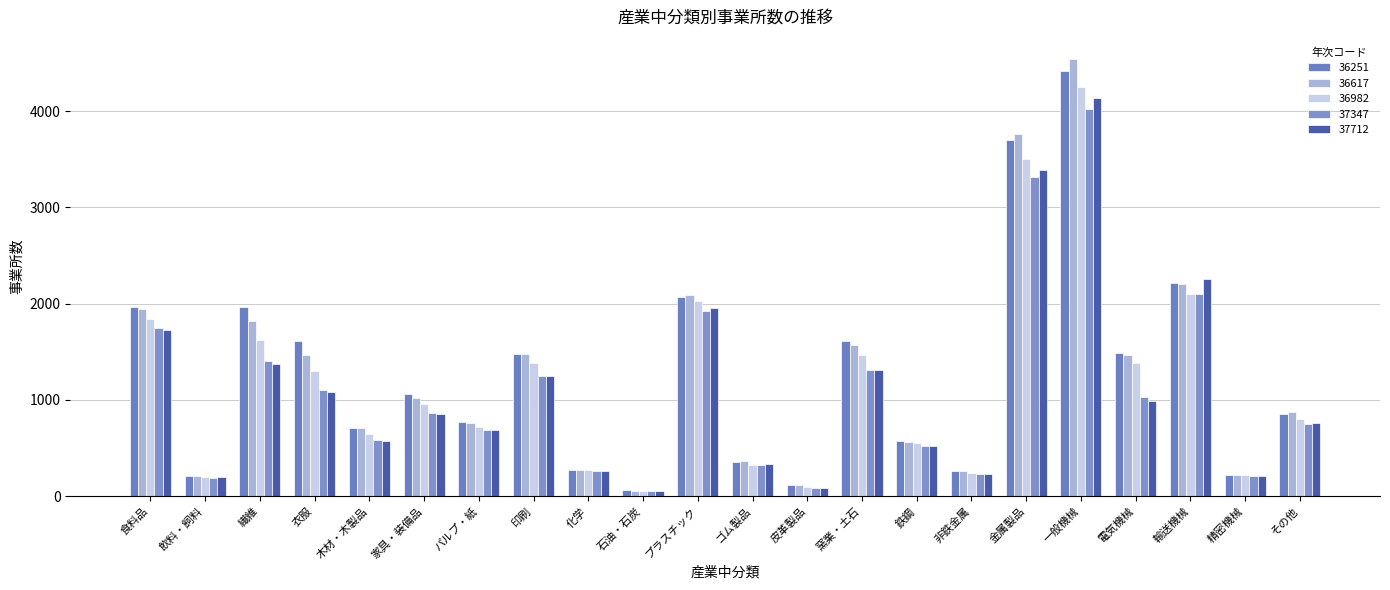

What is the sum of all 37347 values?

23966